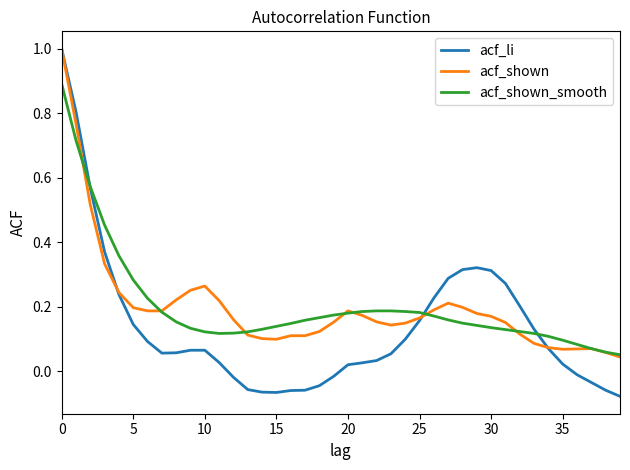

Which series has the largest range (max minus min)?

acf_li